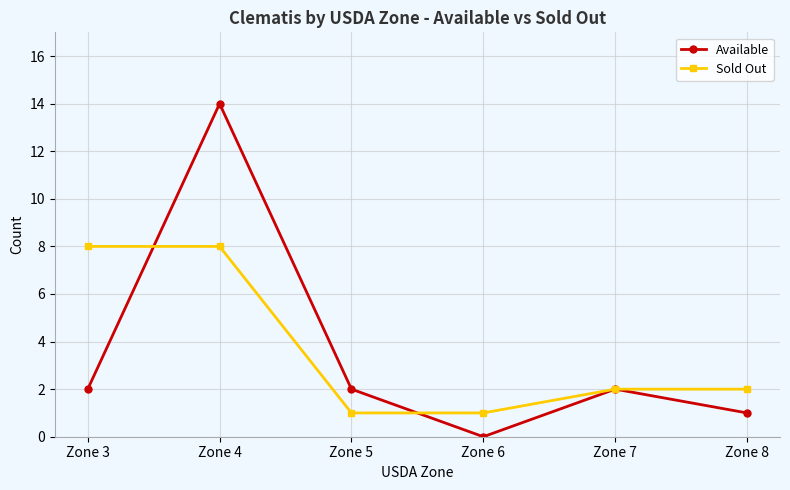

Reading right to left, list all the values displayed in this chart.

Available: 1	2	0	2	14	2
Sold Out: 2	2	1	1	8	8